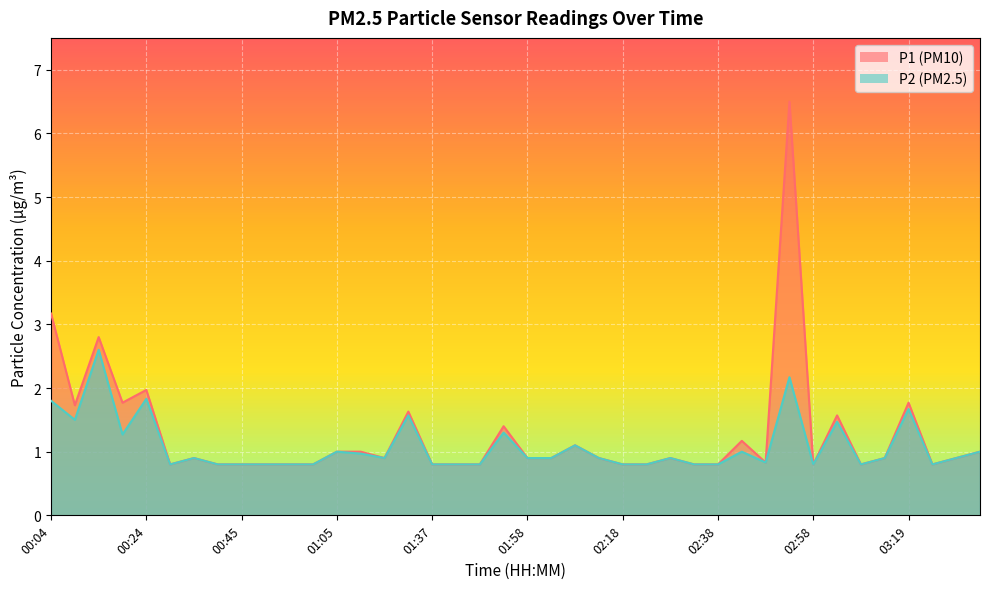

Rank the series by their maximum value, from lowest to highest.

P2, P1